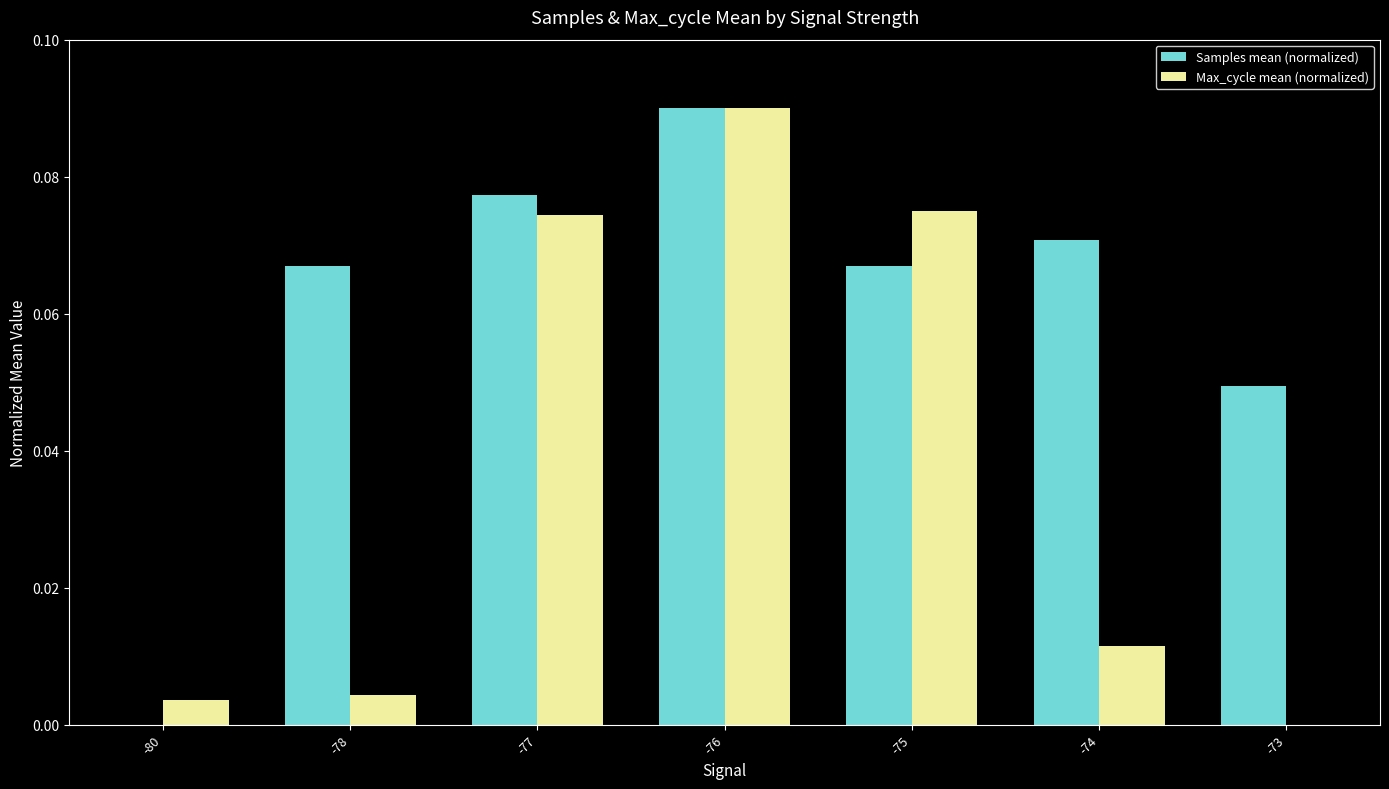

Where is Samples mean (normalized) nearest to the value 0?

-80